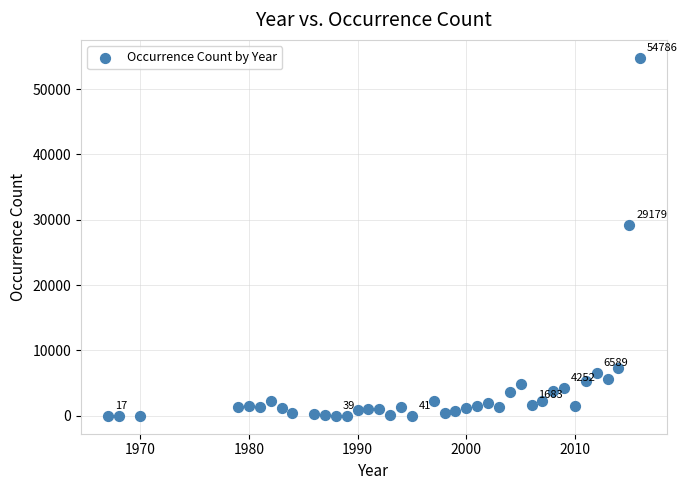

What is the range of Y values (max minus min)?

54784